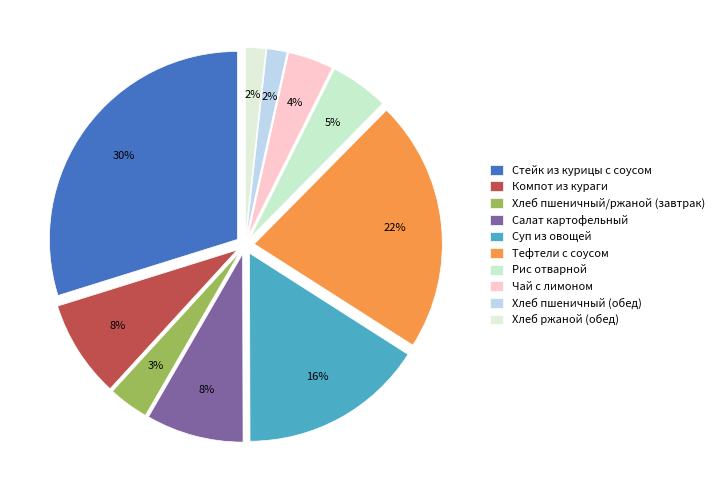

Which category has the smallest portion of the pie?

Хлеб пшеничный (обед)